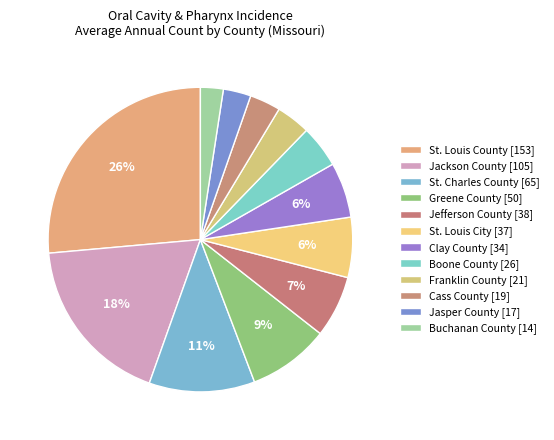

Does any single category account for the majority?

No